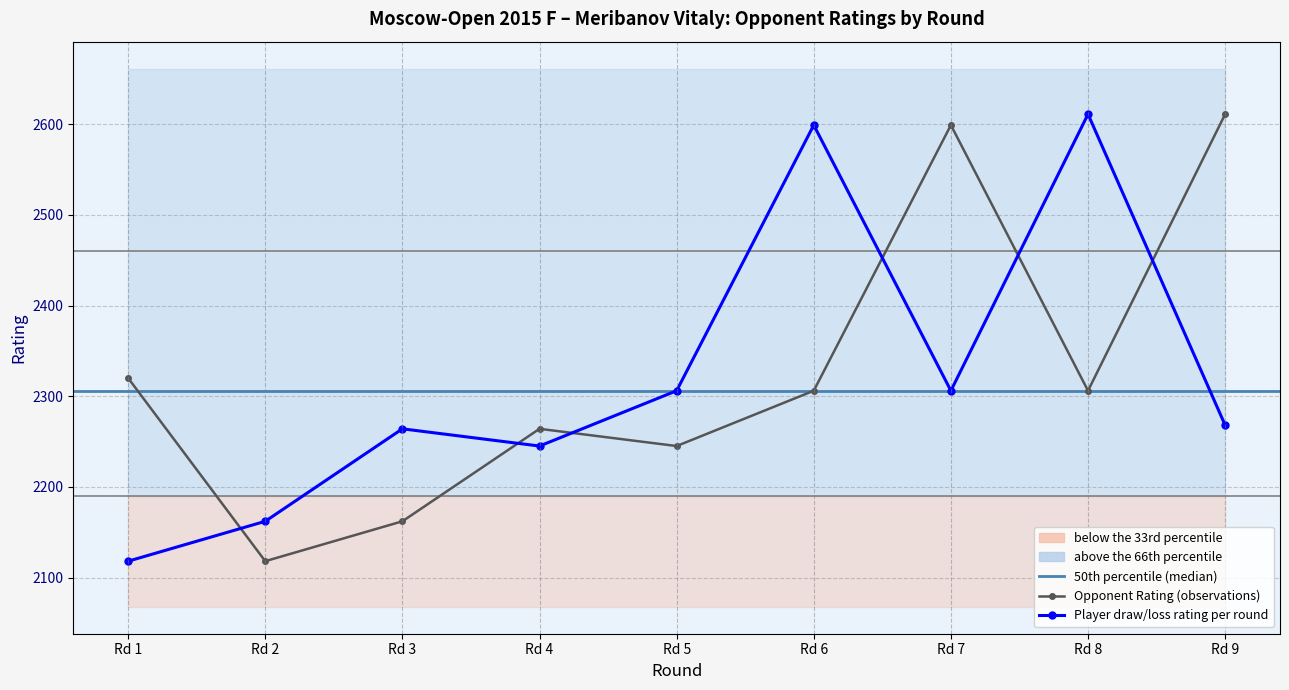

What is the total value across all series at Rd 3?

4426